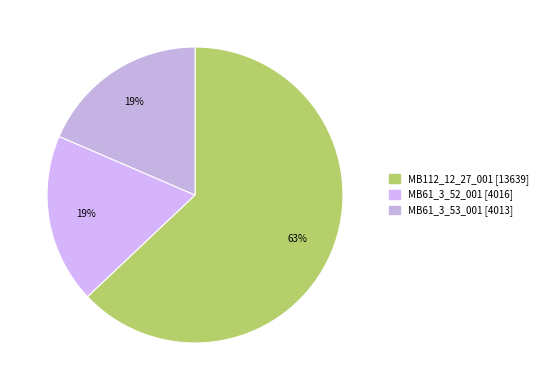

Rank the categories by value from highest to lowest.

MB112_12_27_001, MB61_3_52_001, MB61_3_53_001